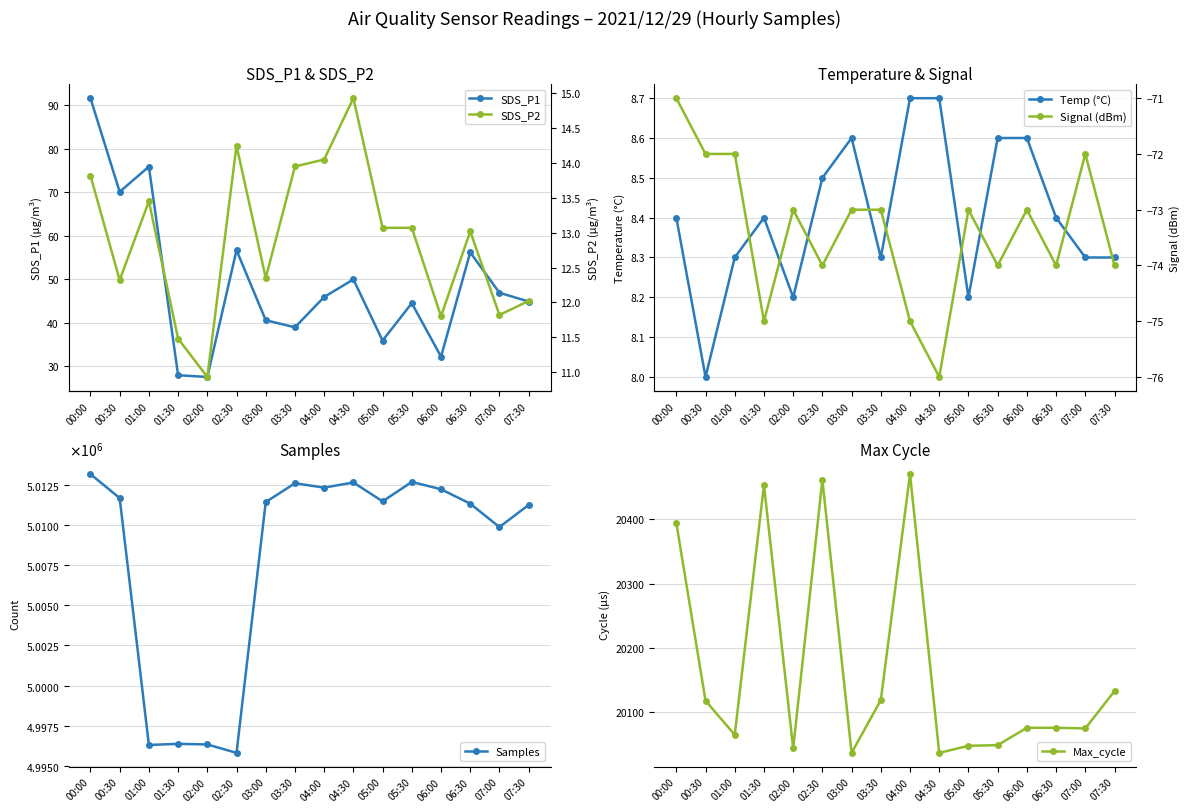

True or false: SDS_P2 and SDS_P1 cross at least once.

False